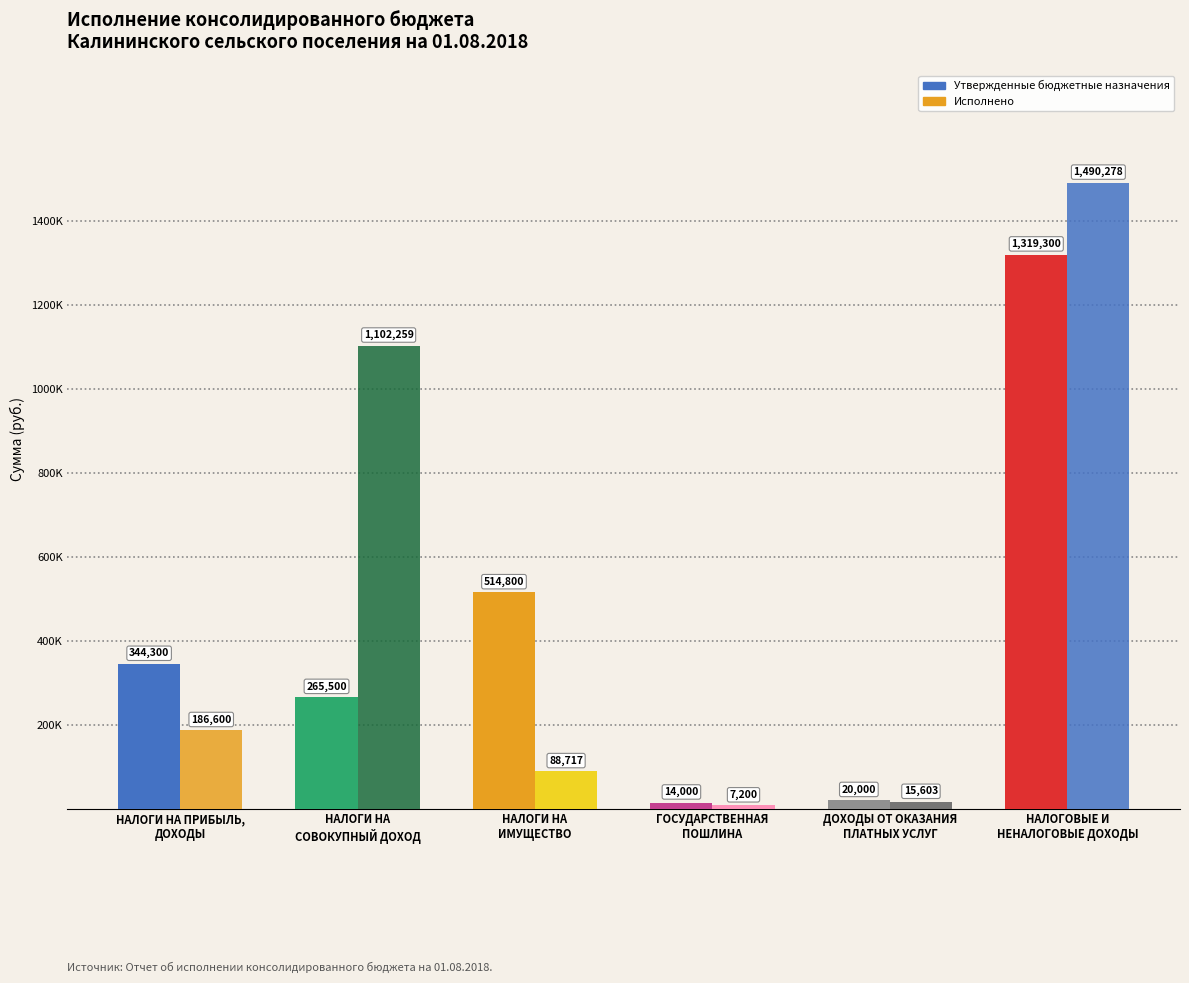

Which category has the highest value across all series?

НАЛОГОВЫЕ И
НЕНАЛОГОВЫЕ ДОХОДЫ